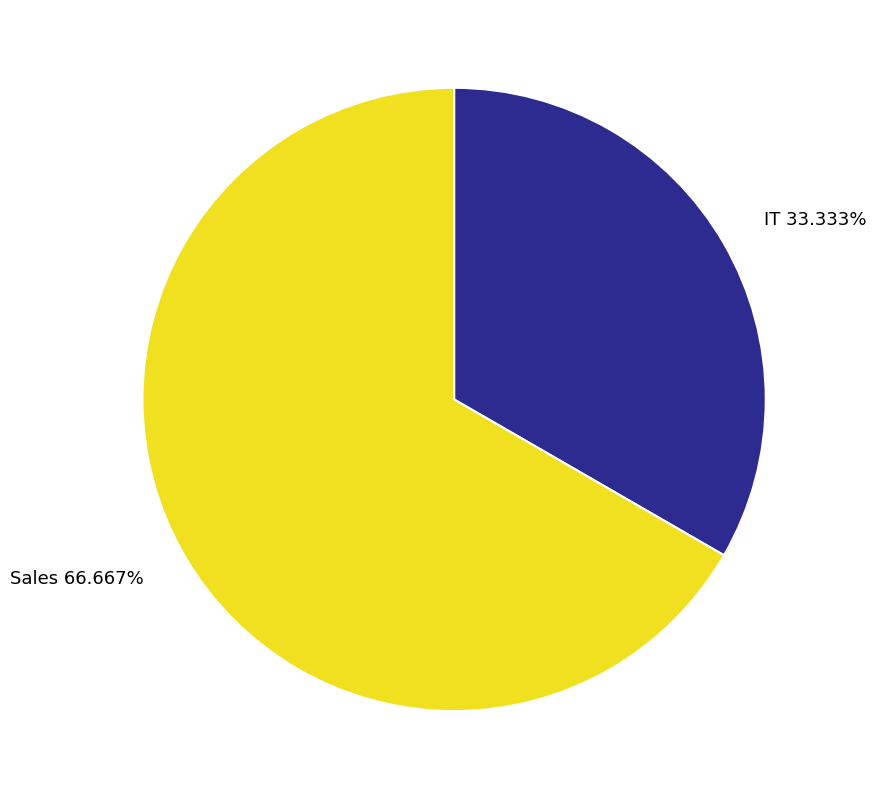

To the nearest percent, what percentage of the pie is IT?

33%